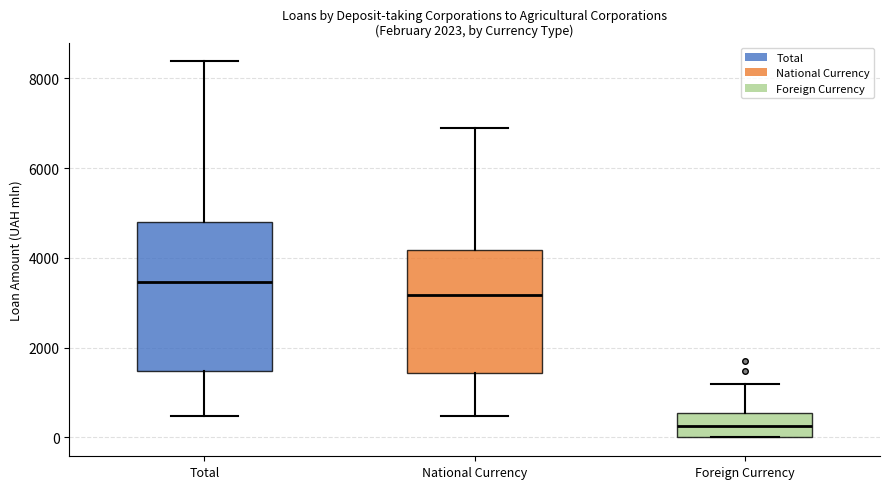

Reading left to right, transcribe this box plot: for each box, give where its median line is, the range the box spans, and where its two whiskers end, as read against the y-axis. The values are not printed on the chart, so give them approximately, as read against the axis.

Total: median 3400, box 1400 to 4800, whiskers 400 to 8400
National Currency: median 3200, box 1400 to 4200, whiskers 400 to 6800
Foreign Currency: median 200, box 0 to 600, whiskers 0 to 1200